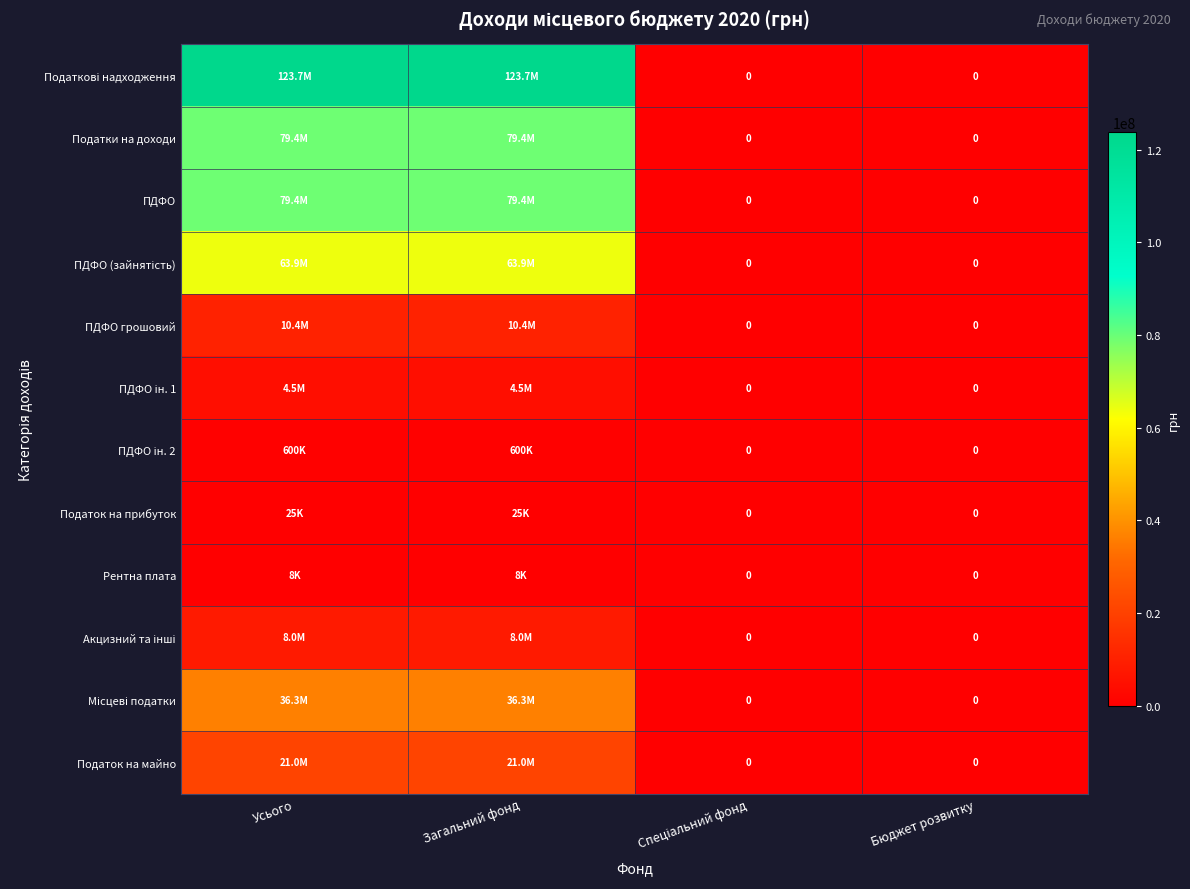

How many ПДФО ін. 2 values are between 0 and 600000?

4